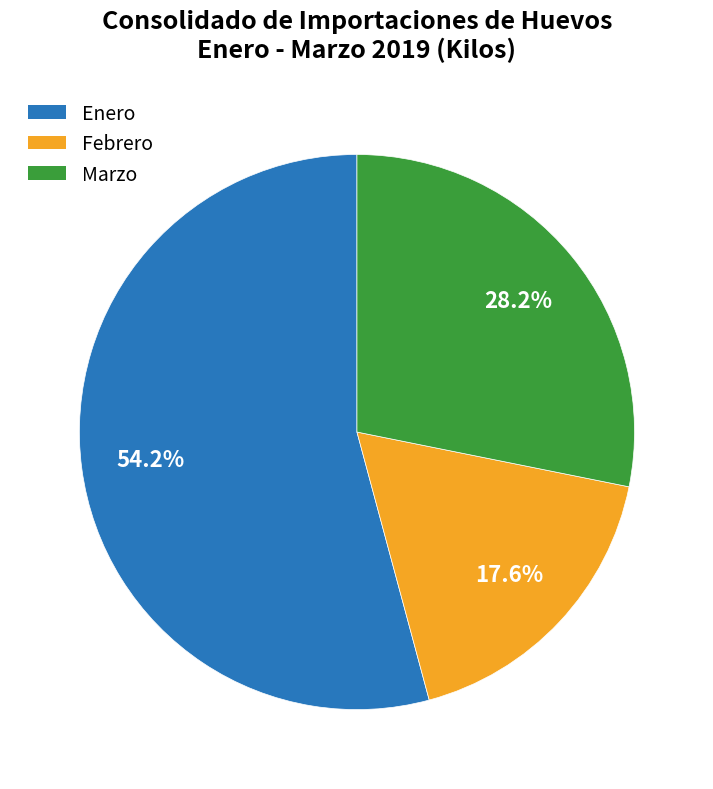

Which category has the biggest portion of the pie?

Enero